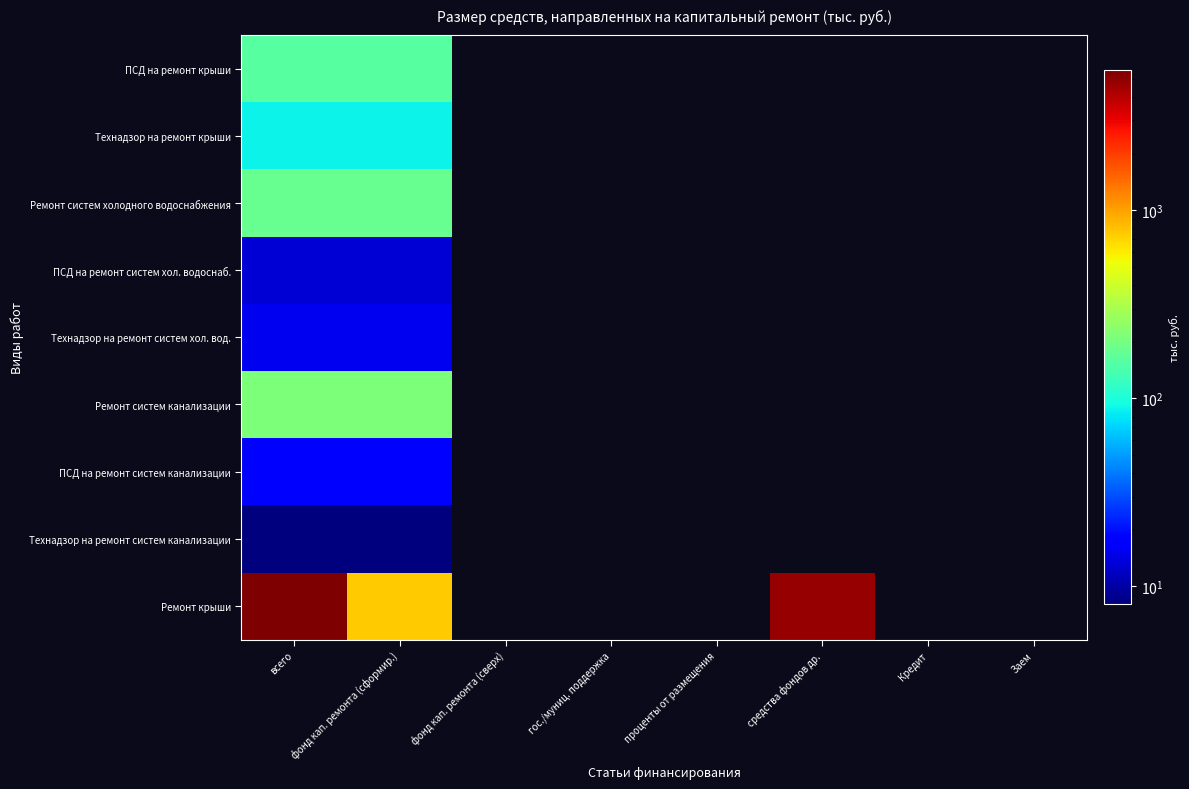

Reading left to right, extract all data points from this chart.

ПСД на ремонт крыши: всего=156.3	фонд кап. ремонта (сформир.)=156.3	фонд кап. ремонта (сверх)=0.0	гос./муниц. поддержка=0.0	проценты от размещения=0.0	средства фондов др.=0.0	Кредит=0.0	Заем=0.0
Технадзор на ремонт крыши: всего=87.0	фонд кап. ремонта (сформир.)=87.0	фонд кап. ремонта (сверх)=0.0	гос./муниц. поддержка=0.0	проценты от размещения=0.0	средства фондов др.=0.0	Кредит=0.0	Заем=0.0
Ремонт систем холодного водоснабжения: всего=177.3	фонд кап. ремонта (сформир.)=177.3	фонд кап. ремонта (сверх)=0.0	гос./муниц. поддержка=0.0	проценты от размещения=0.0	средства фондов др.=0.0	Кредит=0.0	Заем=0.0
ПСД на ремонт систем хол. водоснаб.: всего=13.1	фонд кап. ремонта (сформир.)=13.1	фонд кап. ремонта (сверх)=0.0	гос./муниц. поддержка=0.0	проценты от размещения=0.0	средства фондов др.=0.0	Кредит=0.0	Заем=0.0
Технадзор на ремонт систем хол. вод.: всего=15.2	фонд кап. ремонта (сформир.)=15.2	фонд кап. ремонта (сверх)=0.0	гос./муниц. поддержка=0.0	проценты от размещения=0.0	средства фондов др.=0.0	Кредит=0.0	Заем=0.0
Ремонт систем канализации: всего=213.3	фонд кап. ремонта (сформир.)=213.3	фонд кап. ремонта (сверх)=0.0	гос./муниц. поддержка=0.0	проценты от размещения=0.0	средства фондов др.=0.0	Кредит=0.0	Заем=0.0
ПСД на ремонт систем канализации: всего=16.7	фонд кап. ремонта (сформир.)=16.7	фонд кап. ремонта (сверх)=0.0	гос./муниц. поддержка=0.0	проценты от размещения=0.0	средства фондов др.=0.0	Кредит=0.0	Заем=0.0
Технадзор на ремонт систем канализации: всего=8.0	фонд кап. ремонта (сформир.)=8.0	фонд кап. ремонта (сверх)=0.0	гос./муниц. поддержка=0.0	проценты от размещения=0.0	средства фондов др.=0.0	Кредит=0.0	Заем=0.0
Ремонт крыши: всего=5533.2	фонд кап. ремонта (сформир.)=750.5	фонд кап. ремонта (сверх)=0.0	гос./муниц. поддержка=0.0	проценты от размещения=0.0	средства фондов др.=4782.7	Кредит=0.0	Заем=0.0